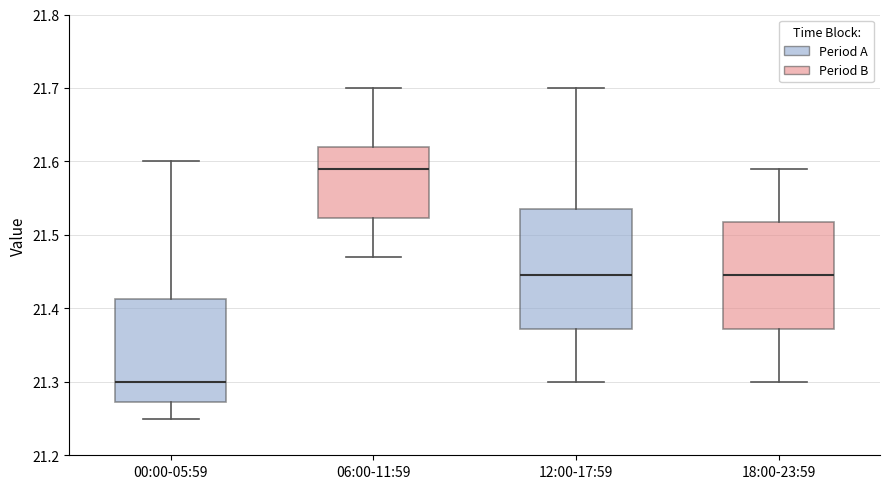

Reading left to right, read every box against the y-axis: the position of its median line, the range the box covers, and the ends of its whiskers. The values are not printed on the chart, so give them approximately, as read against the axis.

00:00-05:59: median 21.30, box 21.27 to 21.41, whiskers 21.25 to 21.60
06:00-11:59: median 21.59, box 21.52 to 21.62, whiskers 21.47 to 21.70
12:00-17:59: median 21.45, box 21.37 to 21.54, whiskers 21.30 to 21.70
18:00-23:59: median 21.45, box 21.37 to 21.52, whiskers 21.30 to 21.59